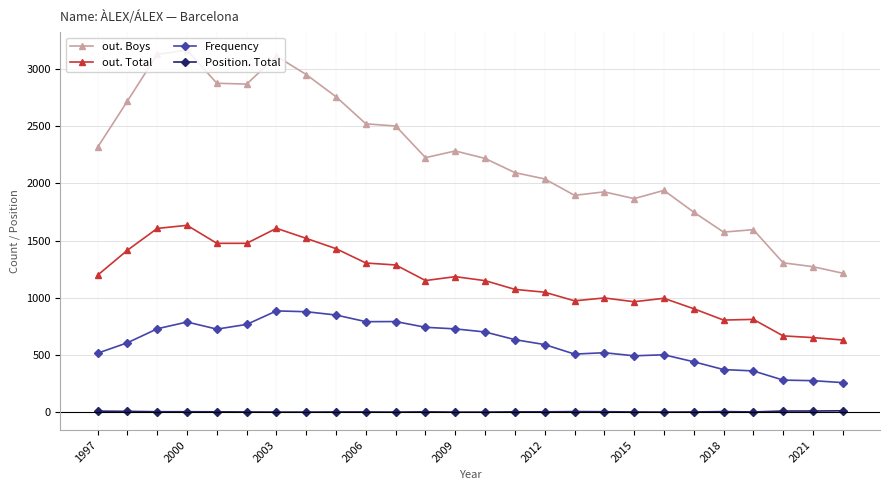

Rank the series by their maximum value, from lowest to highest.

Position. Total, Frequency, out. Total, out. Boys